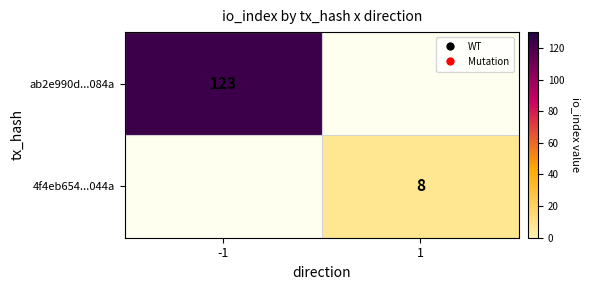

What is the minimum value for ab2e990d...084a?

123.0